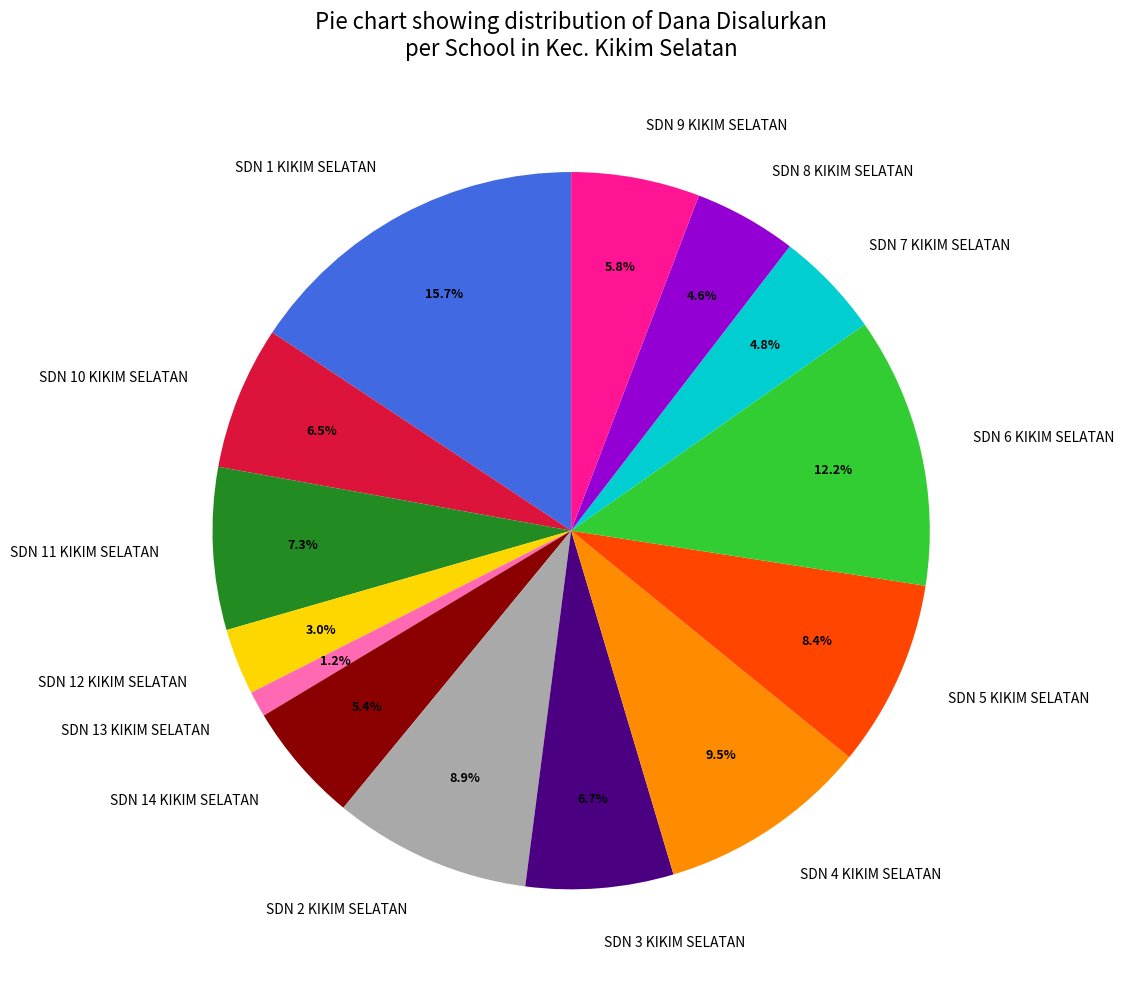

Combined, do SDN 13 KIKIM SELATAN and SDN 3 KIKIM SELATAN account for over 50%?

No